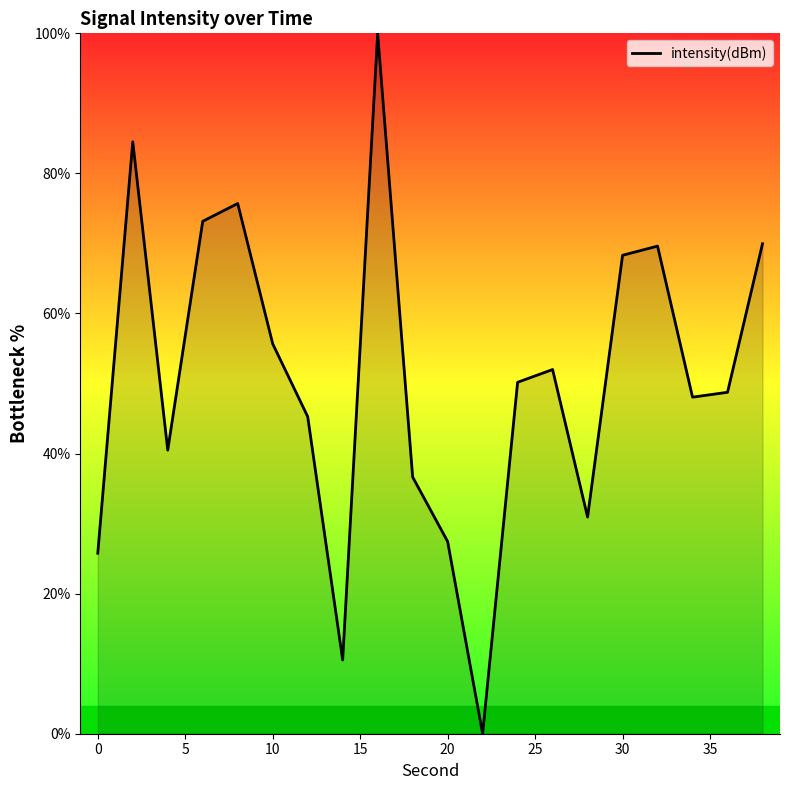

What is the difference between the maximum and minimum values?

100.0